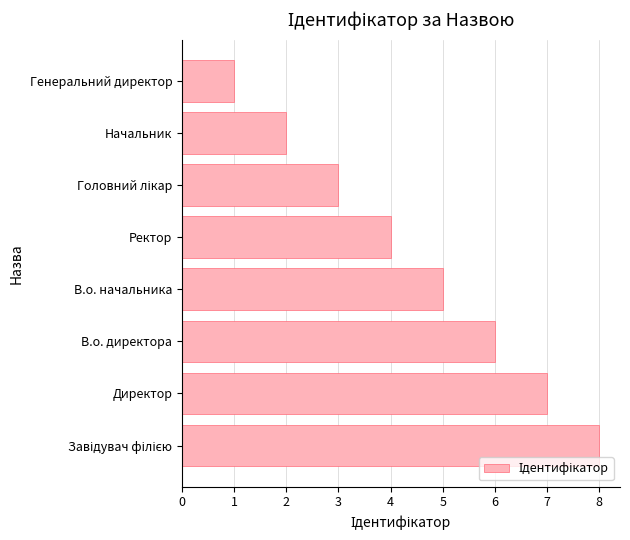

Approximately how many times larger is the value at Ректор compared to Генеральний директор?

4.0